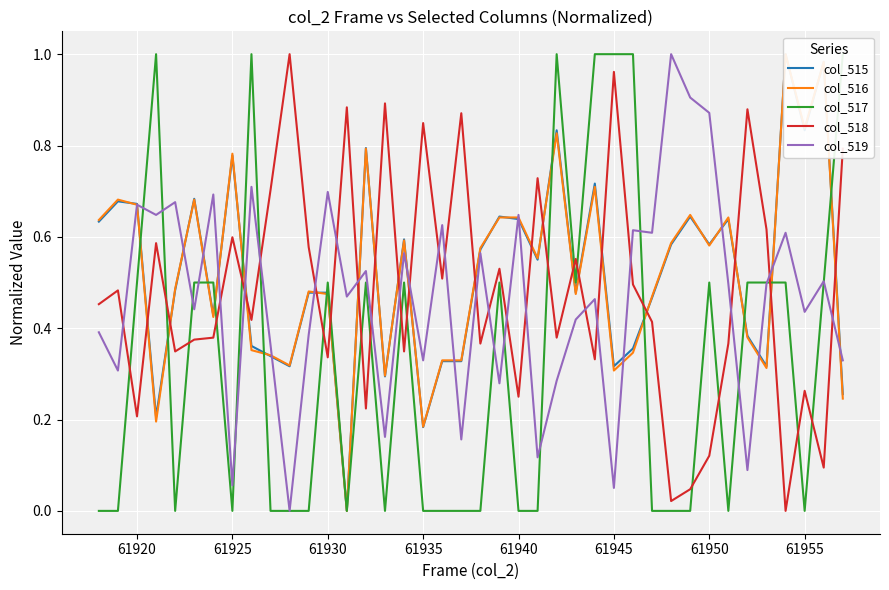

True or false: col_519 and col_518 intersect in this chart.

True